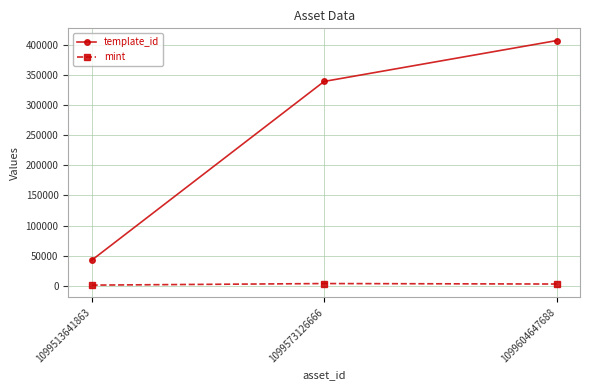

How many template_id values are between 42421 and 407032?

3